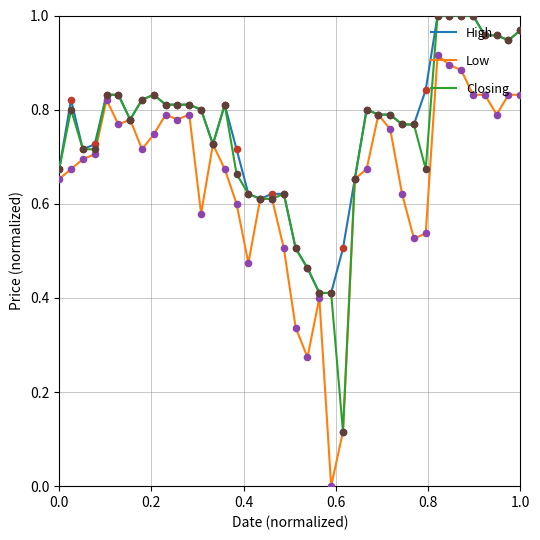

What are all the series names shown in the legend?

High, Low, Closing